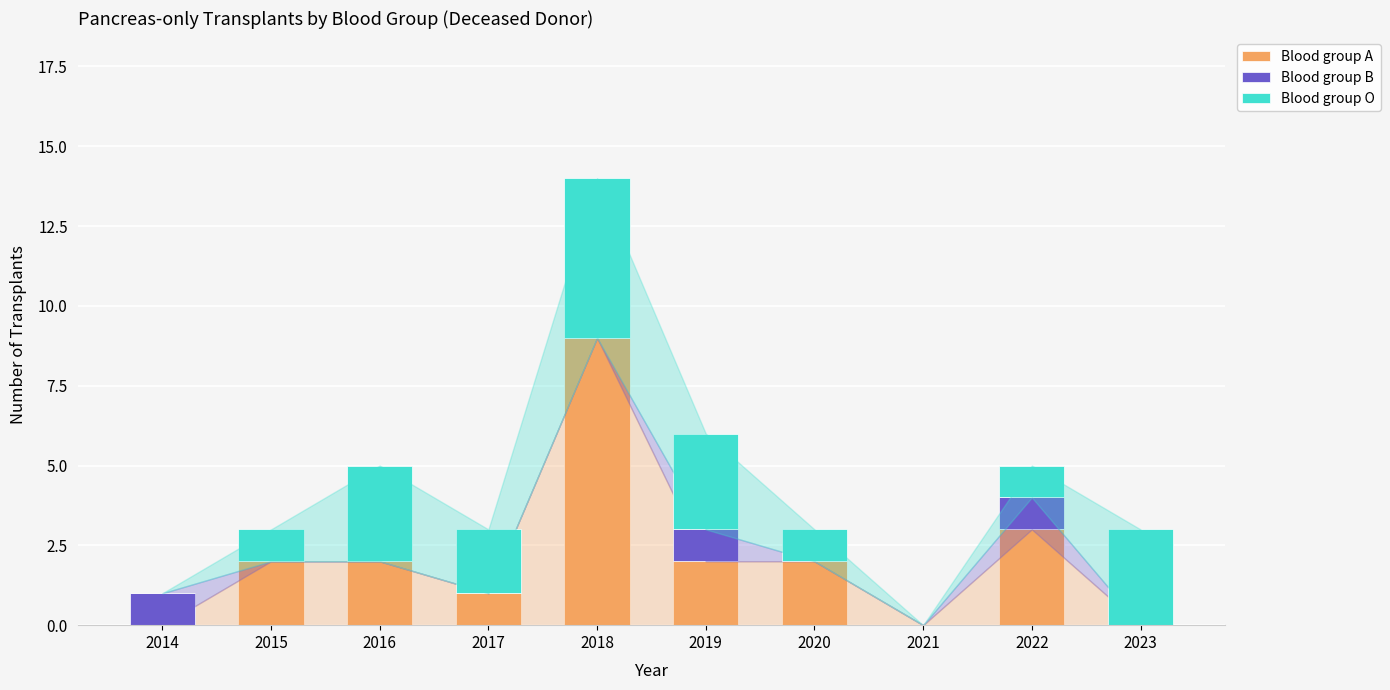

At which category is the sum across all series the highest?

2018